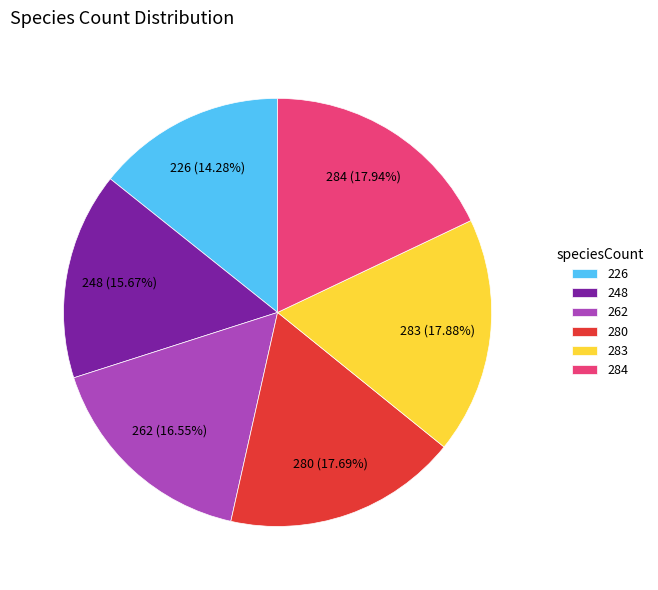

To the nearest percent, what is the combined percentage of 226 and 284?

32%